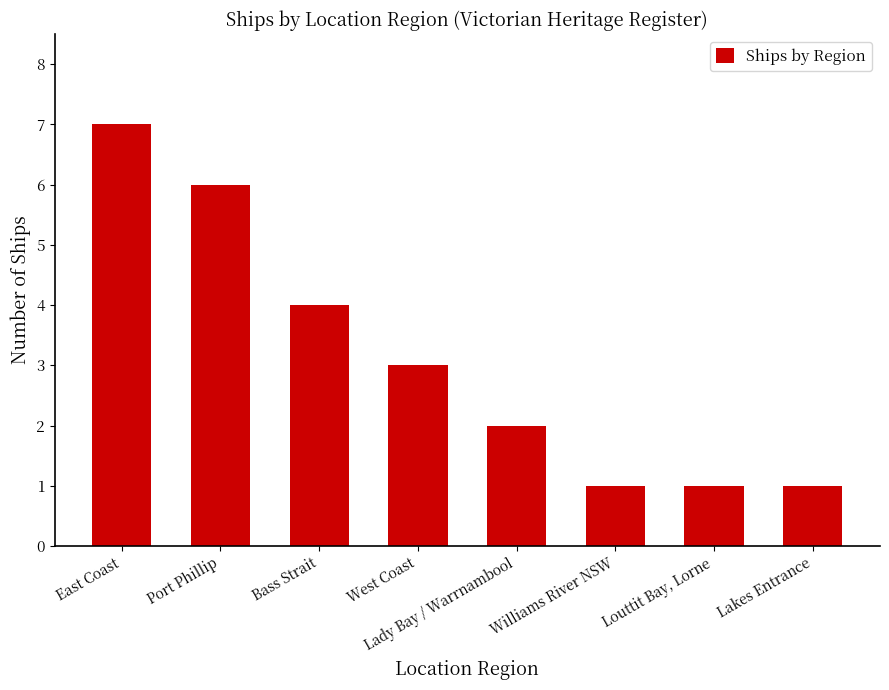

True or false: the data shows 0 at Williams River NSW.

False